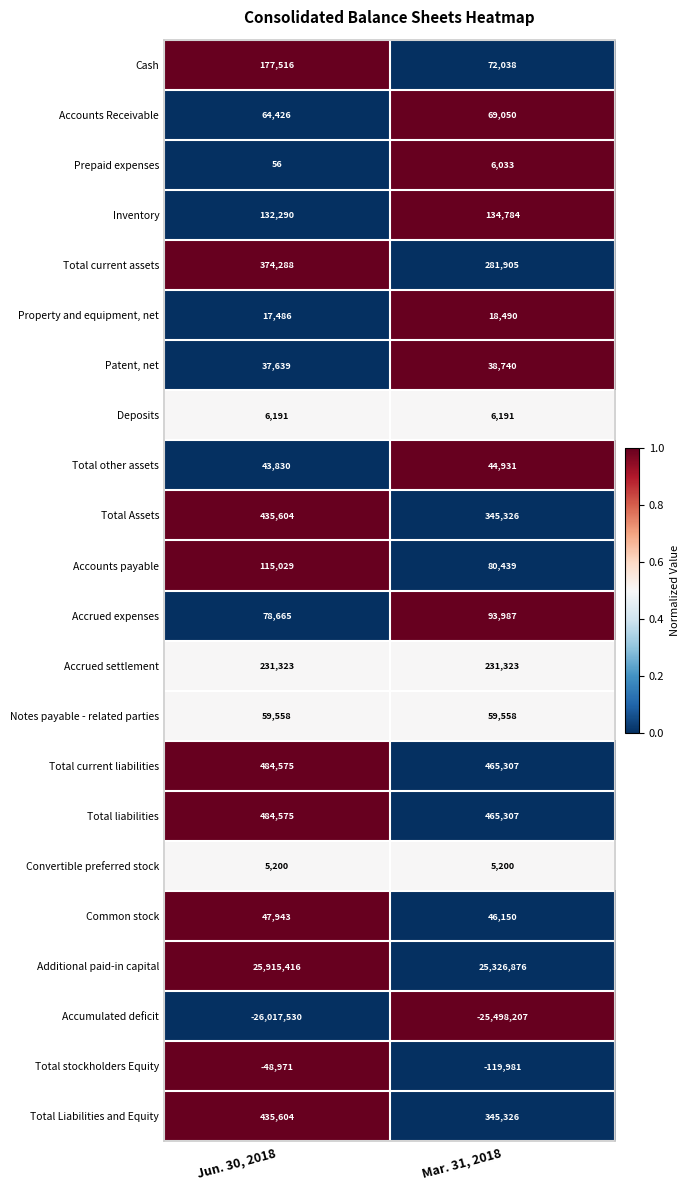

Is it true that Accounts payable equals 115029 at Jun. 30, 2018?

True